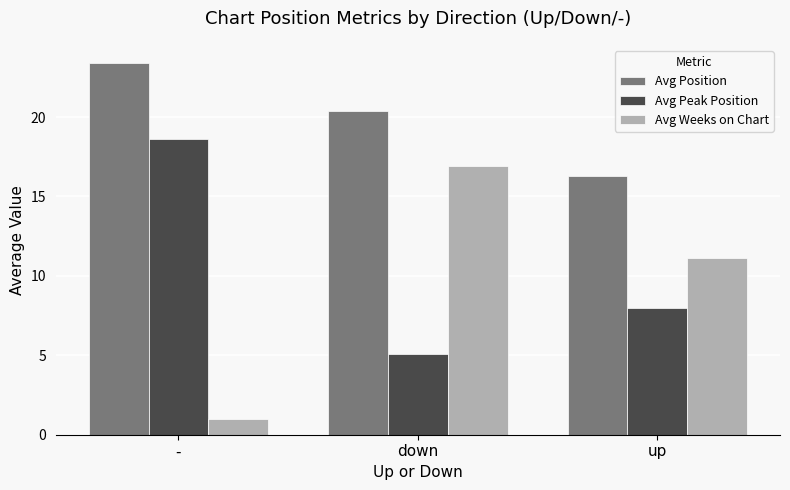

List the series in order of their peak value, lowest first.

Avg Weeks on Chart, Avg Peak Position, Avg Position